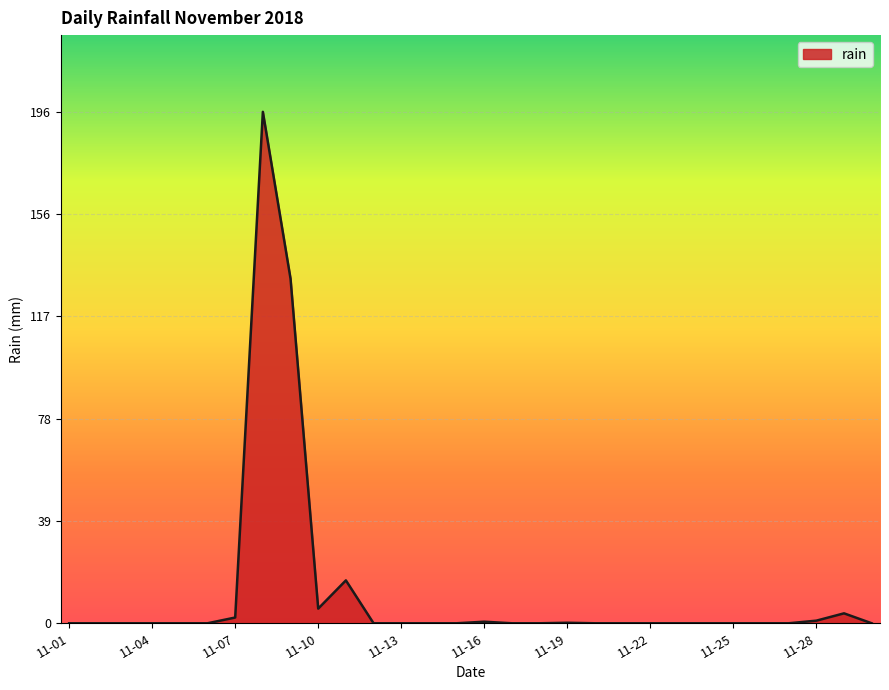

What is the difference between the second highest and second lowest values?

131.8